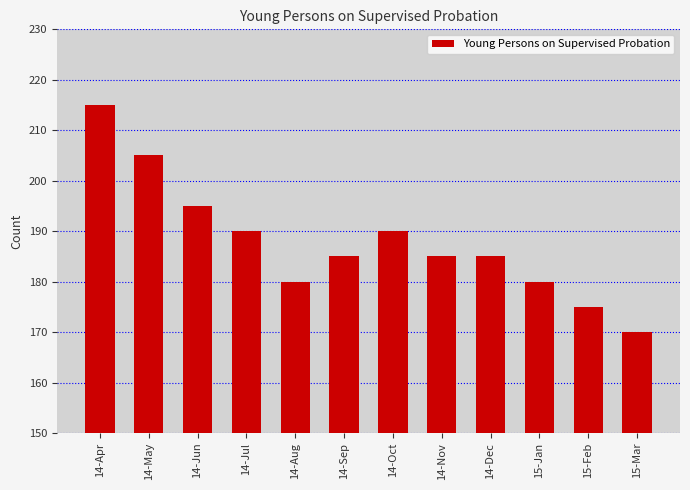

The value at 14-Nov is 185. True or false?

True